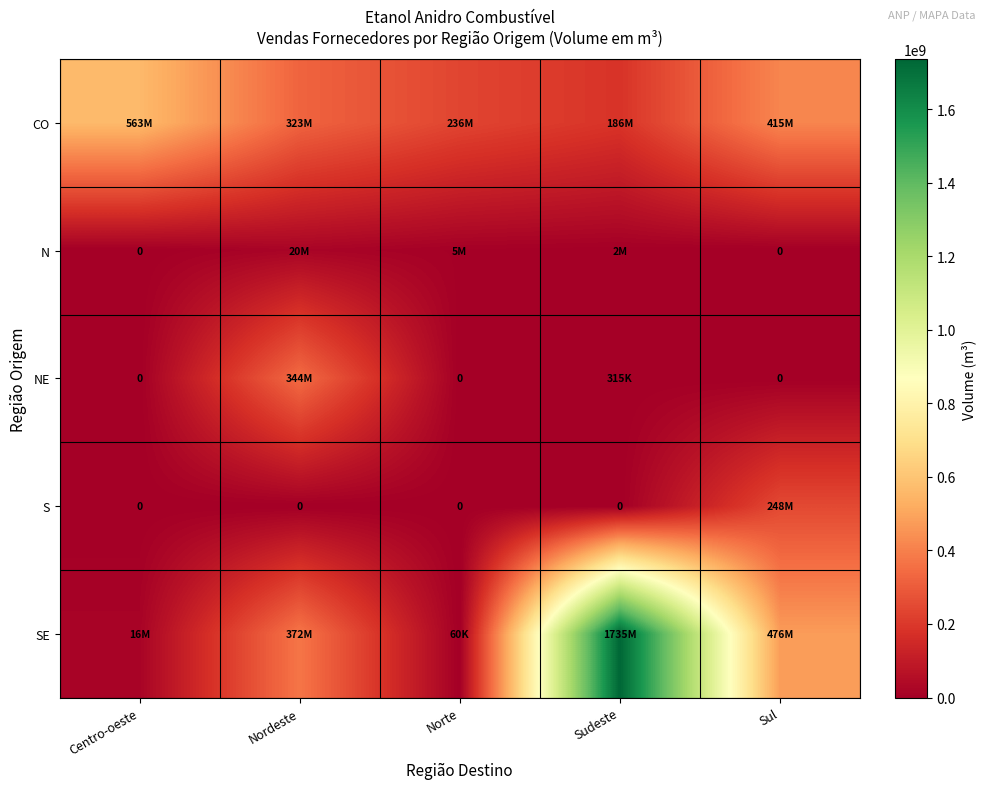

What is the spread (max minus min) of values at Nordeste?

371824012